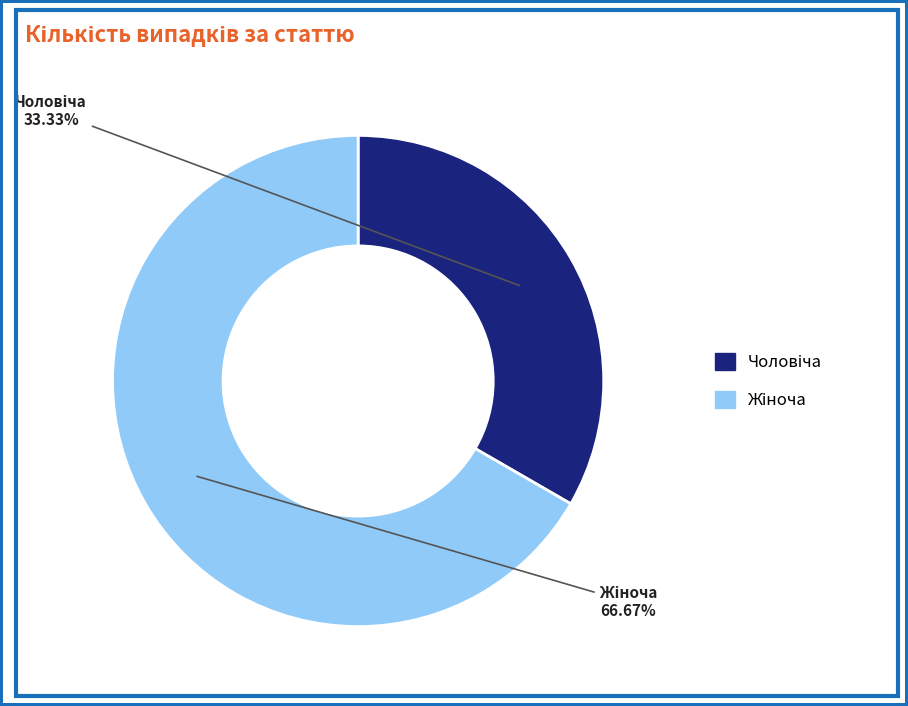

Is there a majority slice in this chart?

Yes